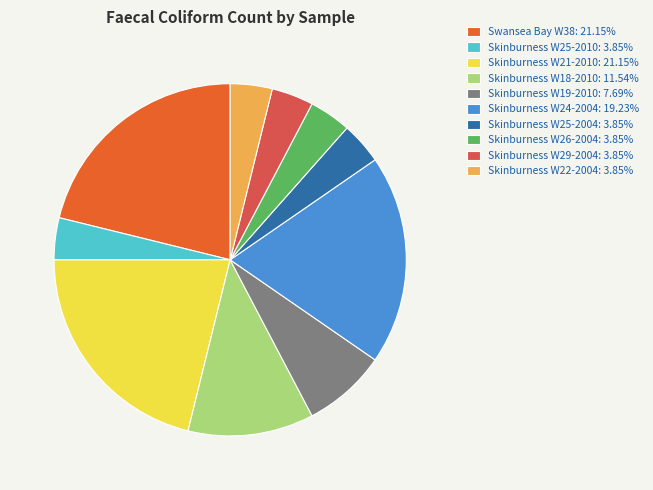

Combined, do Skinburness W18-2010: 11.54% and Skinburness W29-2004: 3.85% account for over 50%?

No